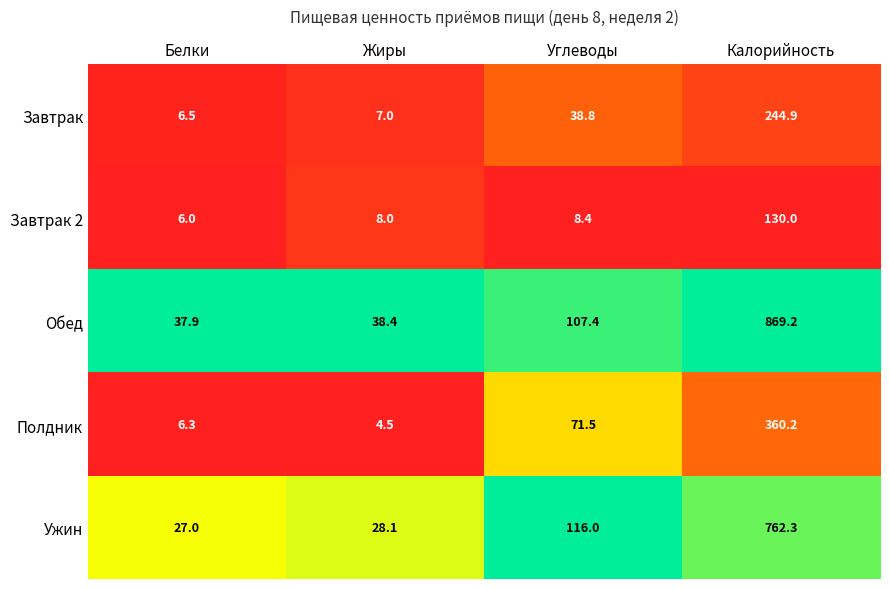

Reading left to right, extract all data points from this chart.

Завтрак: 6.5	7.0	38.8	244.9
Завтрак 2: 6.0	8.0	8.4	130.0
Обед: 37.9	38.4	107.4	869.2
Полдник: 6.3	4.5	71.5	360.2
Ужин: 27.0	28.1	116.0	762.3